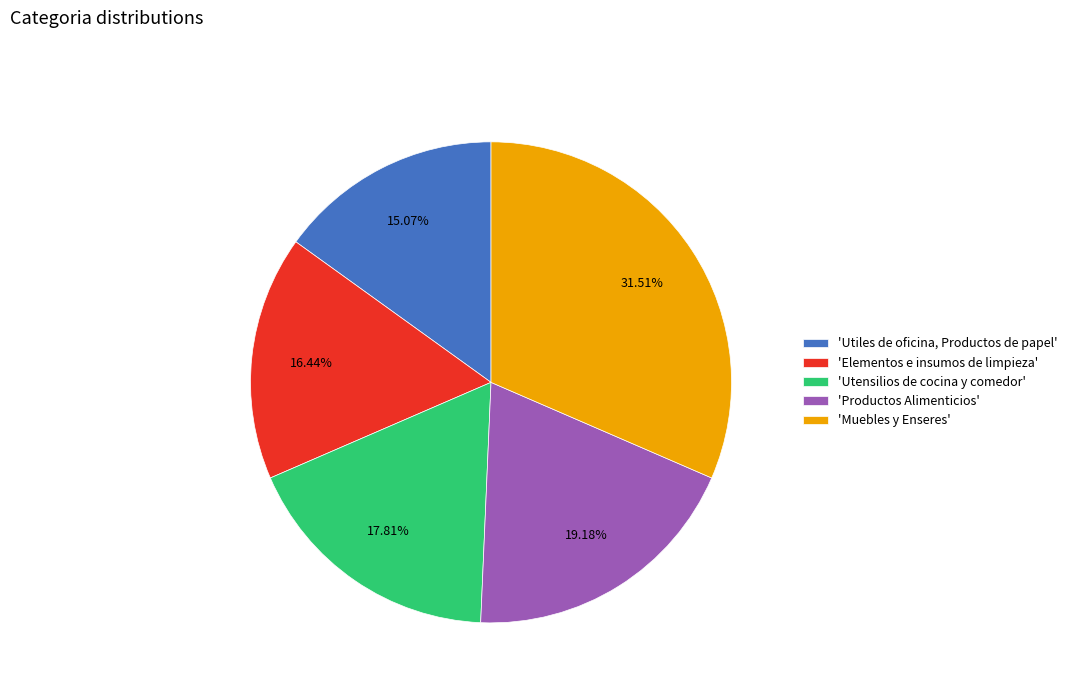

Combined, do 'Productos Alimenticios' and 'Utensilios de cocina y comedor' account for over 50%?

No